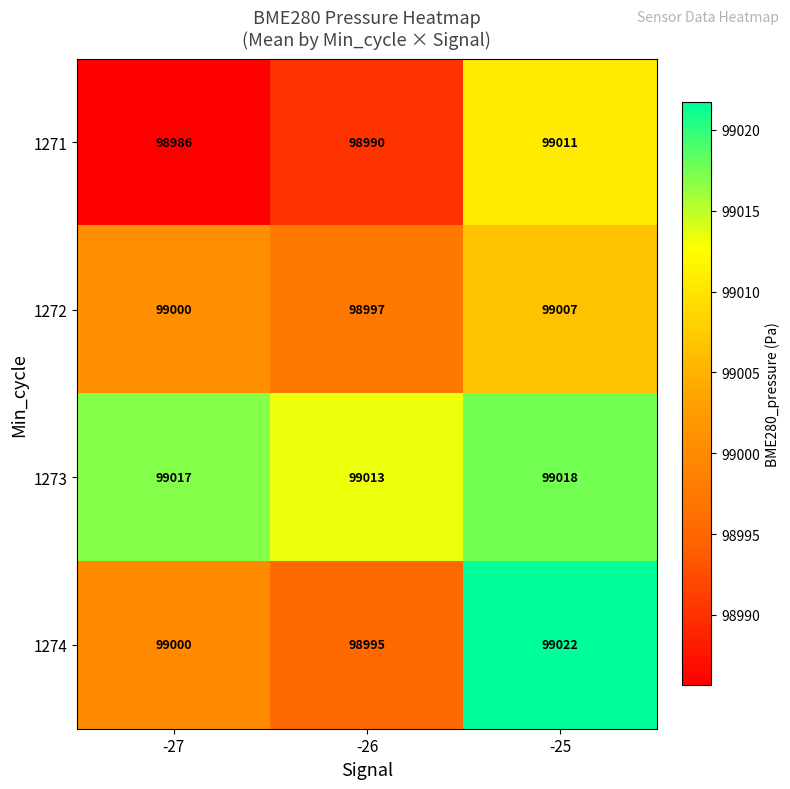

What is the maximum value for 1274?

99022